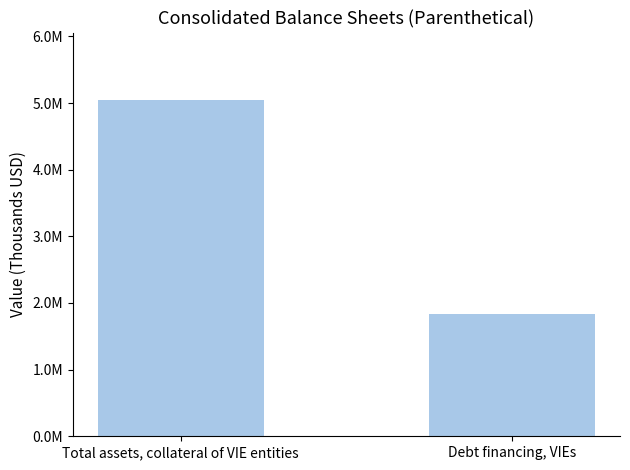

Reading left to right, extract all data points from this chart.

Total assets, collateral of VIE entities=5047967	Debt financing, VIEs=1839781